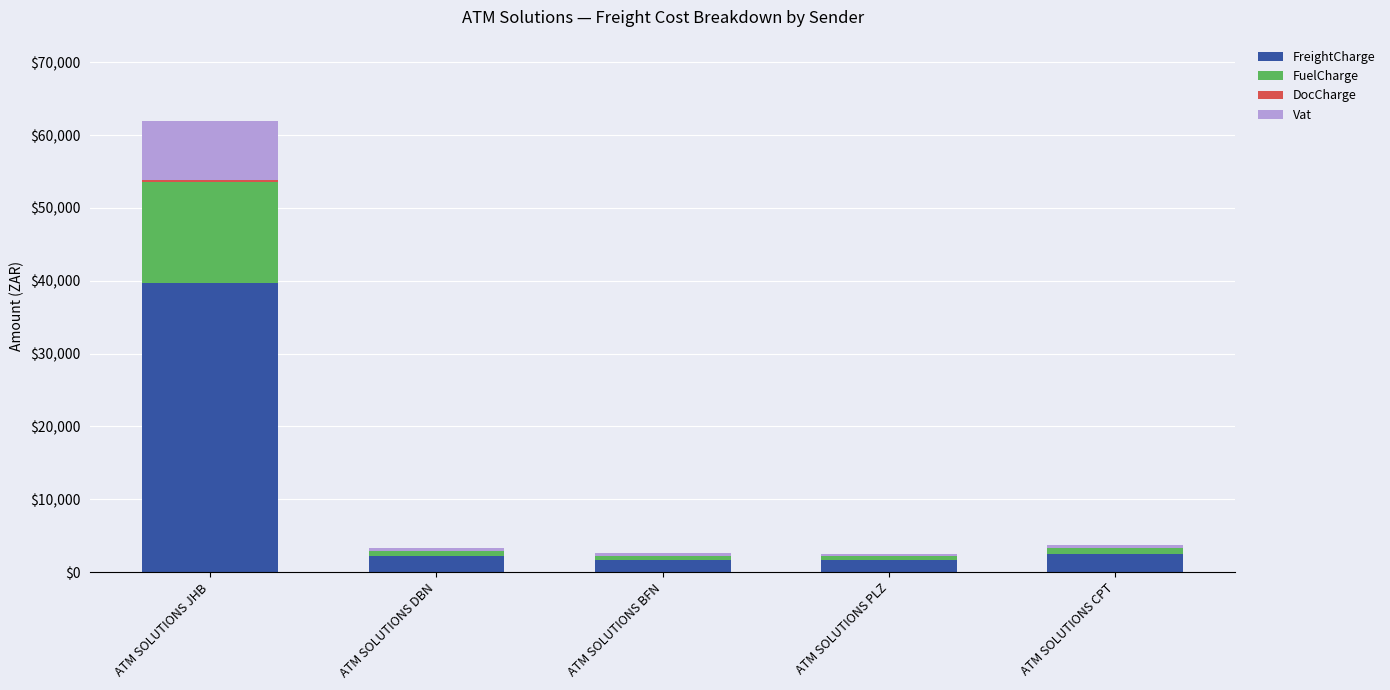

What is the sum of all FreightCharge values?

47509.6